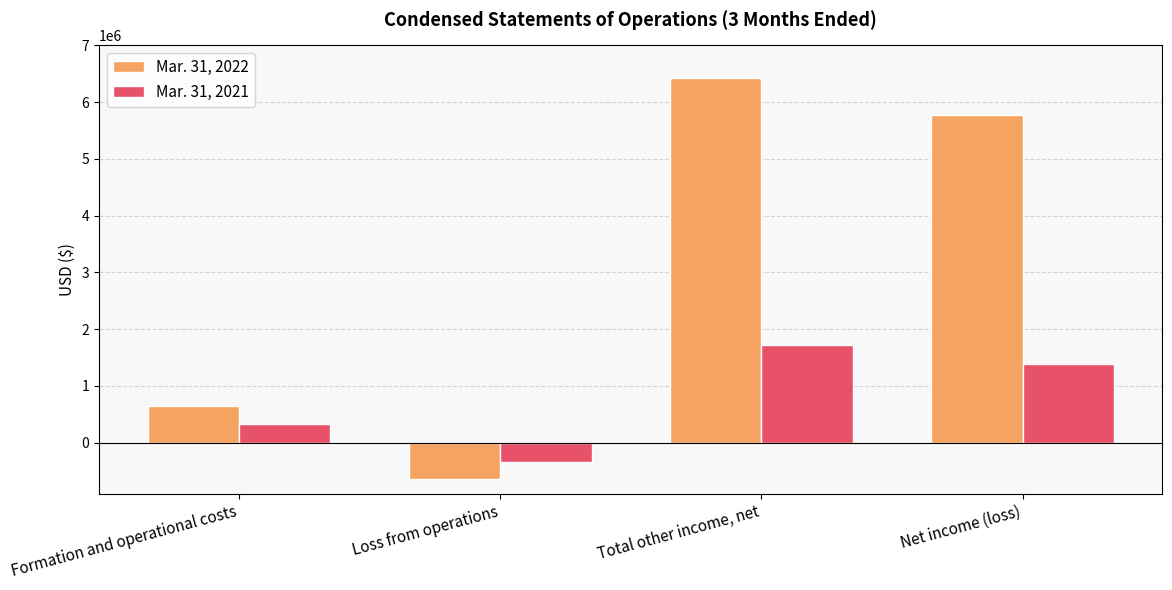

Where is Mar. 31, 2021 nearest to the value 694050?

Formation and operational costs